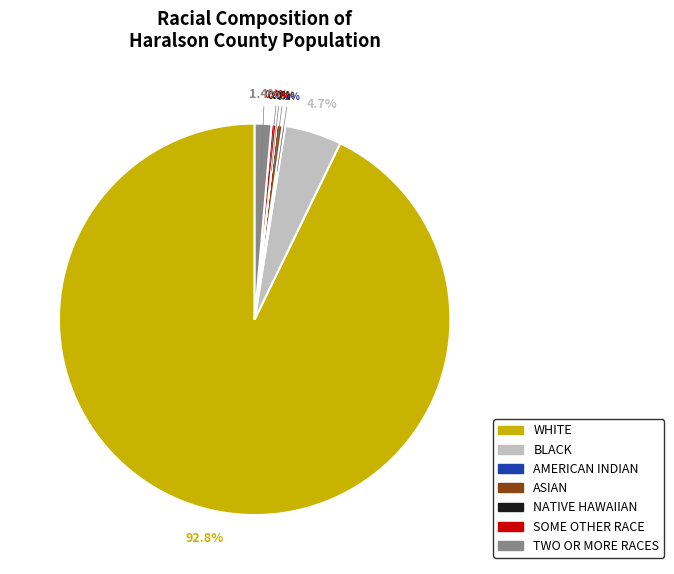

Between TWO OR MORE RACES and WHITE, which is larger?

WHITE